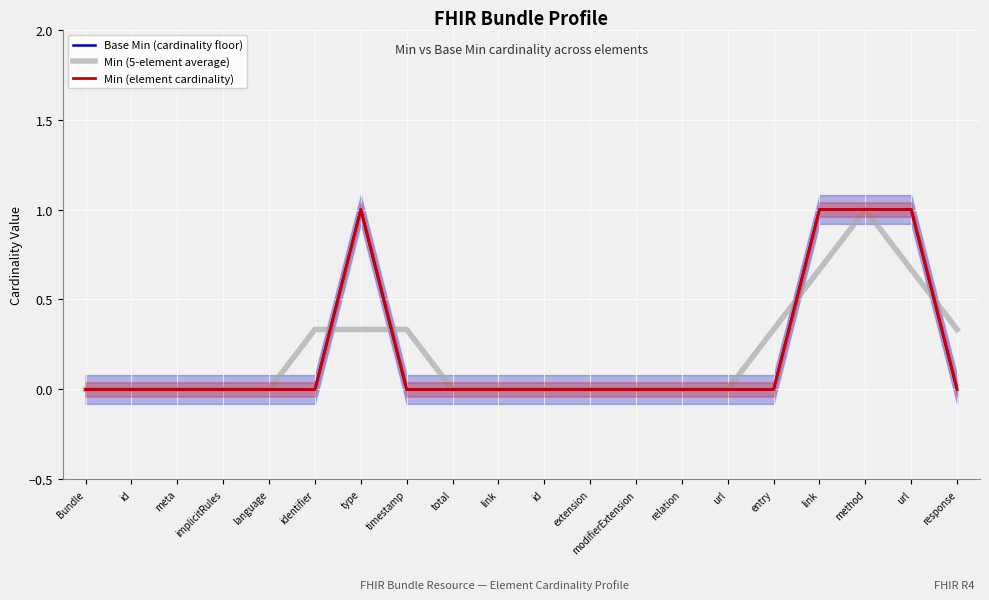

What is the maximum value for Min (5-element average)?

1.0